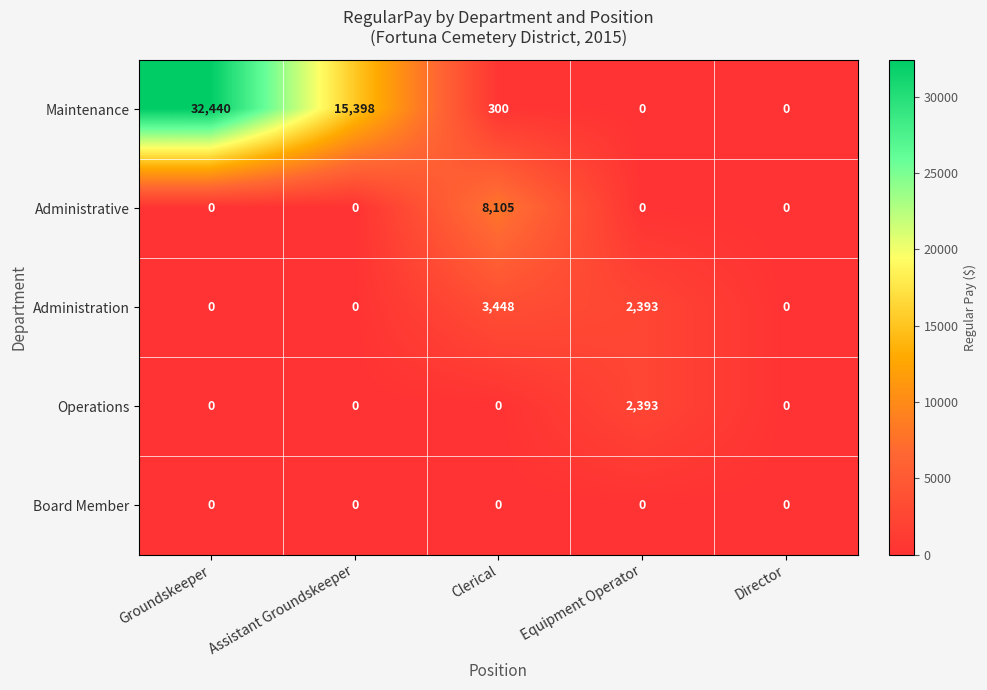

Reading left to right, extract all data points from this chart.

Maintenance: 32440	15398	300	0	0
Administrative: 0	0	8105	0	0
Administration: 0	0	3448	2393	0
Operations: 0	0	0	2393	0
Board Member: 0	0	0	0	0